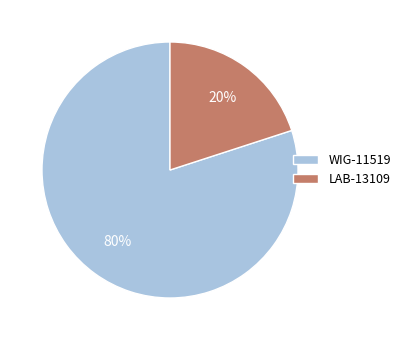

Is it true that WIG-11519 is 80% of the pie?

True